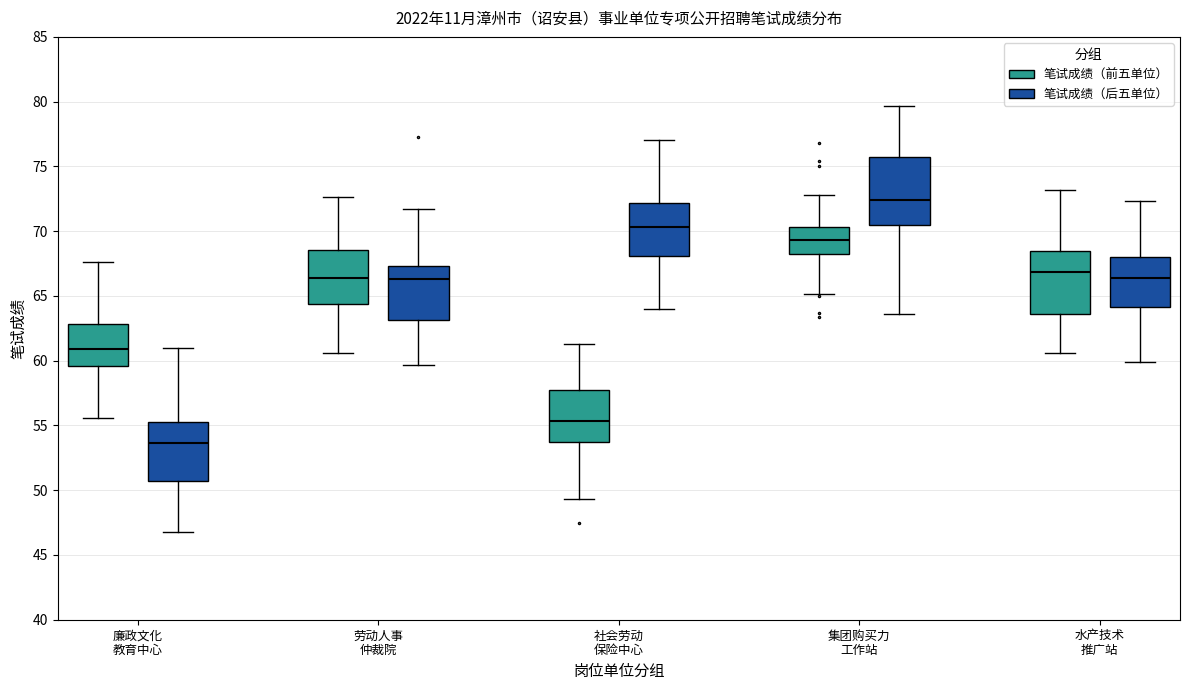

Reading left to right, transcribe this box plot: for each box, give where its median line is, the range the box spans, and where its two whiskers end, as read against the y-axis. The values are not printed on the chart, so give them approximately, as read against the axis.

廉政文化 教育中心 (笔试成绩（前五单位）): median 61.0, box 59.5 to 63.0, whiskers 55.5 to 67.5
廉政文化 教育中心 (笔试成绩（后五单位）): median 53.5, box 50.5 to 55.5, whiskers 47.0 to 61.0
劳动人事 仲裁院 (笔试成绩（前五单位）): median 66.5, box 64.5 to 68.5, whiskers 60.5 to 72.5
劳动人事 仲裁院 (笔试成绩（后五单位）): median 66.5, box 63.0 to 67.5, whiskers 59.5 to 71.5
社会劳动 保险中心 (笔试成绩（前五单位）): median 55.5, box 53.5 to 57.5, whiskers 49.5 to 61.5
社会劳动 保险中心 (笔试成绩（后五单位）): median 70.5, box 68.0 to 72.0, whiskers 64.0 to 77.0
集团购买力 工作站 (笔试成绩（前五单位）): median 69.5, box 68.0 to 70.5, whiskers 65.0 to 73.0
集团购买力 工作站 (笔试成绩（后五单位）): median 72.5, box 70.5 to 75.5, whiskers 63.5 to 79.5
水产技术 推广站 (笔试成绩（前五单位）): median 67.0, box 63.5 to 68.5, whiskers 60.5 to 73.0
水产技术 推广站 (笔试成绩（后五单位）): median 66.5, box 64.0 to 68.0, whiskers 60.0 to 72.5